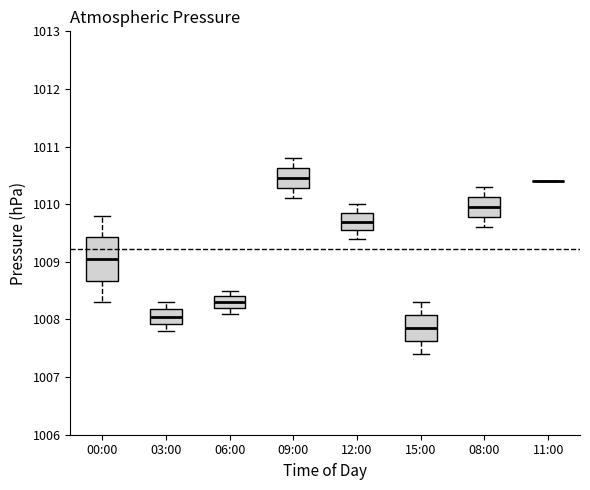

Comparing the boxes themselves (not the whiskers), which one is the tallest?

00:00